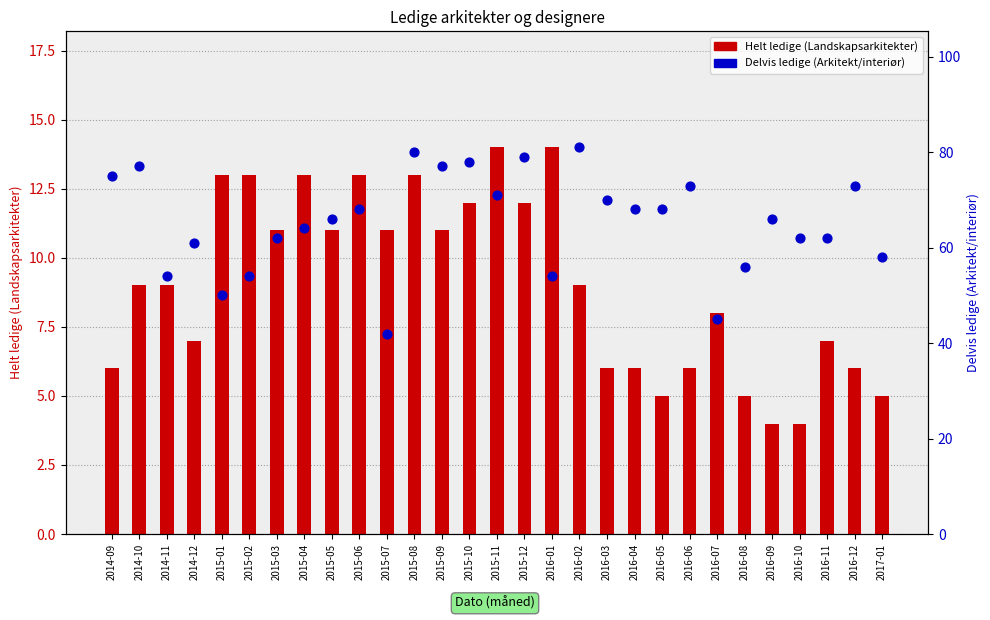

What is the total value across all series at 2015-08?

93